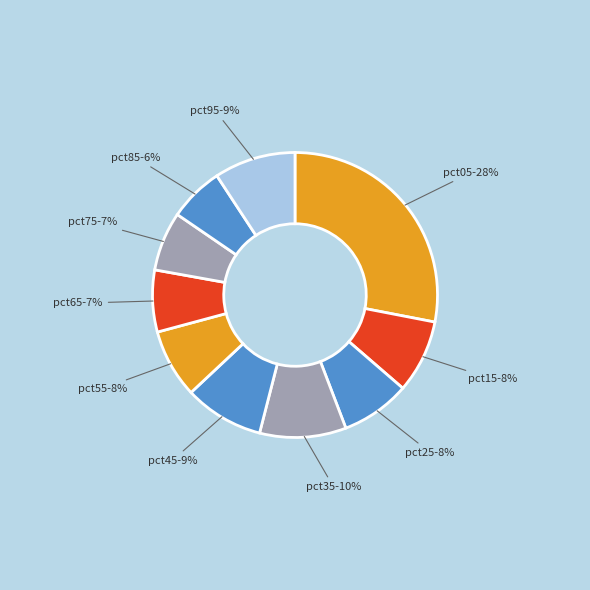

To the nearest percent, what is the difference between the largest and smallest slice percentages?

22%